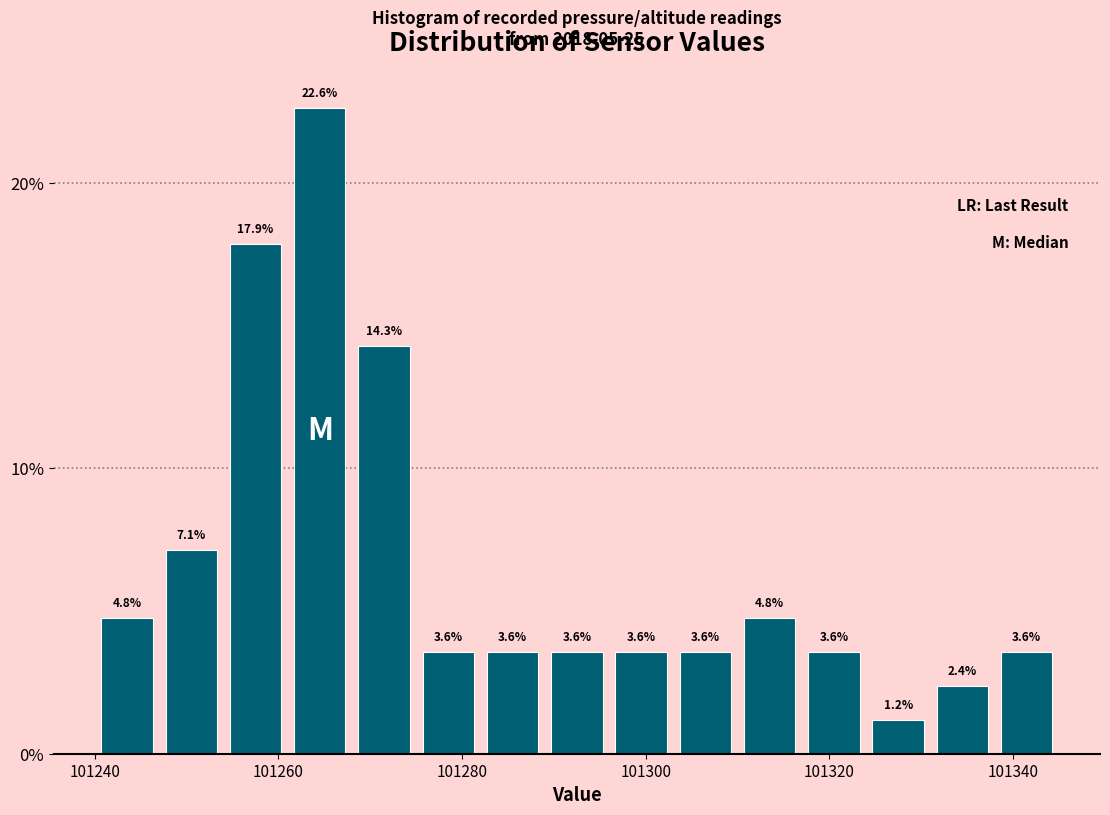

Around what value on the x-axis is the tallest bar? Give the approximate position of its centre, as read against the axis.

101264